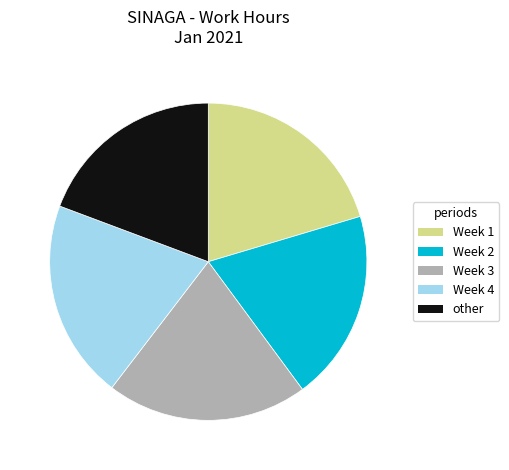

Is it true that other is 32% of the pie?

False